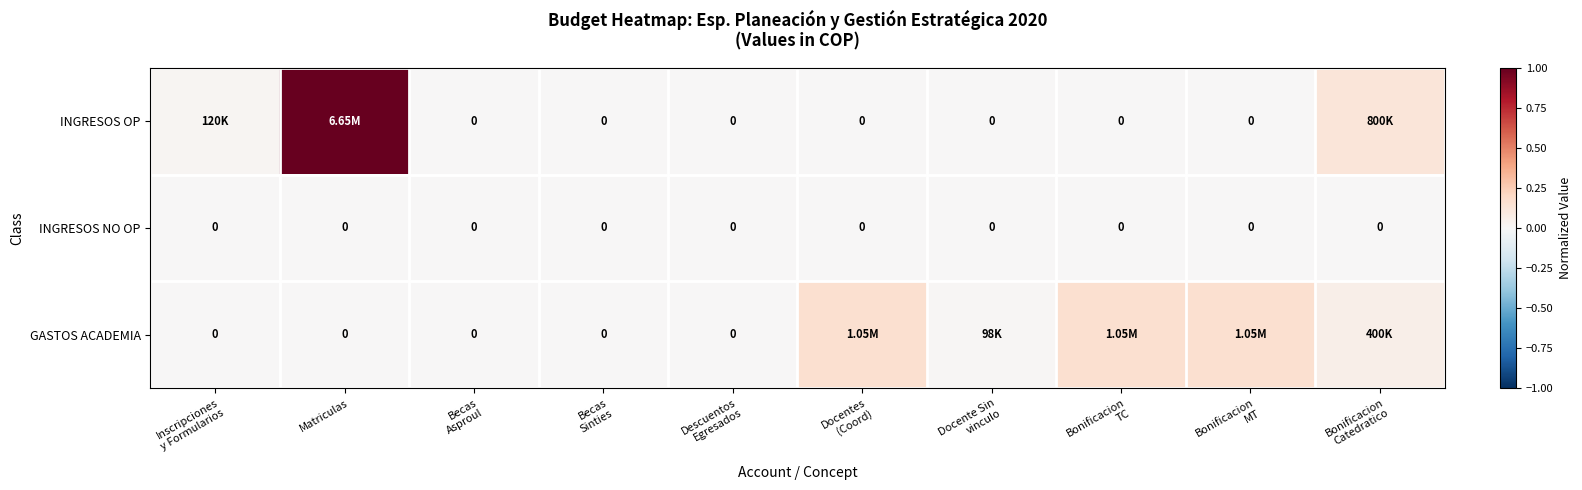

The value of GASTOS ACADEMIA at Inscripciones y Formularios is 0.0. True or false?

True